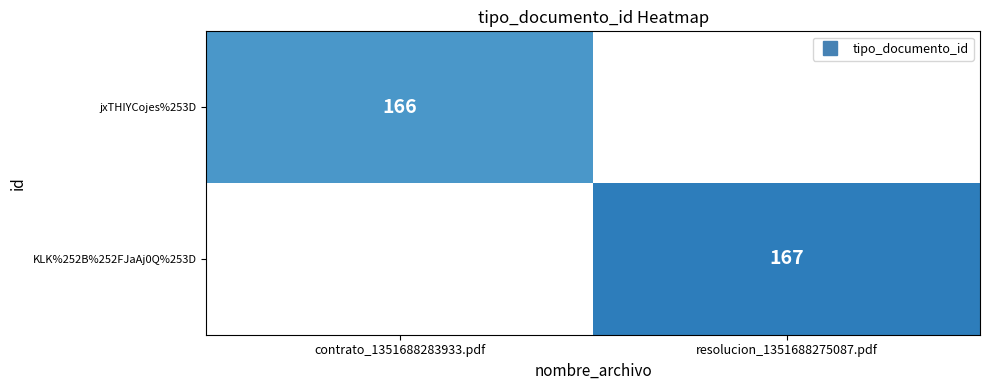

Which has a higher value, contrato_1351688283933.pdf or resolucion_1351688275087.pdf?

resolucion_1351688275087.pdf